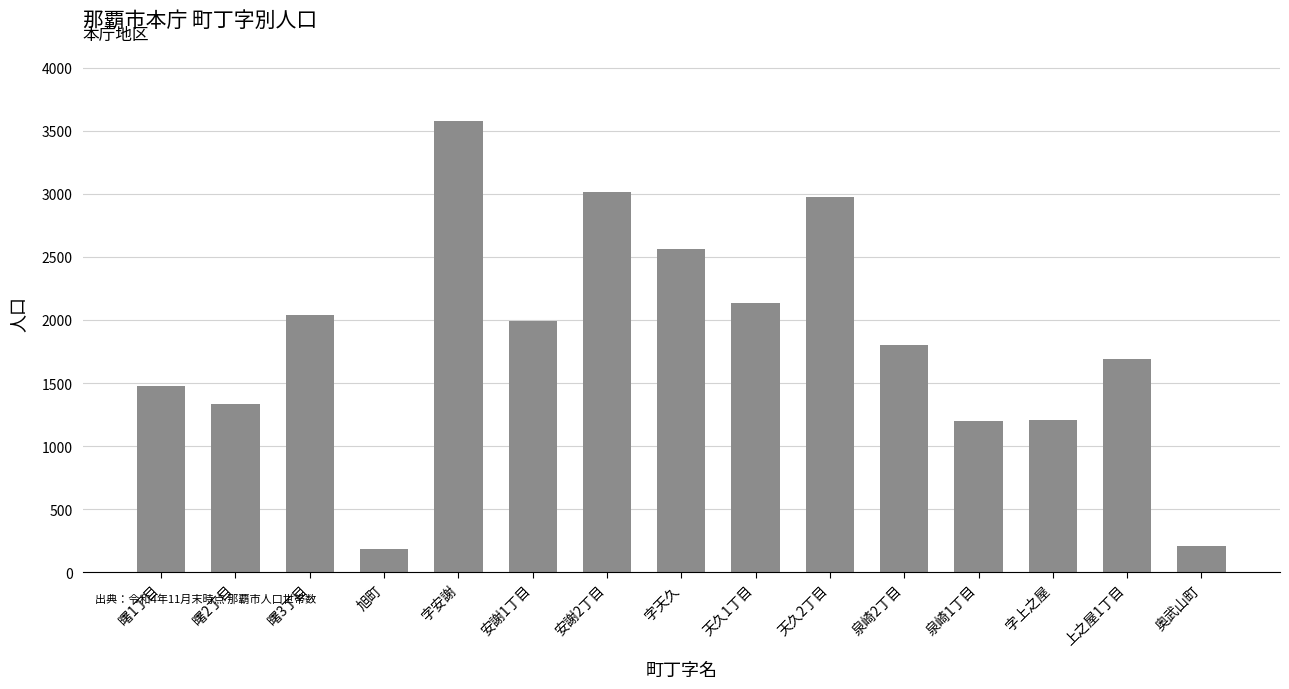

True or false: the data shows 3574 at 字安謝.

True